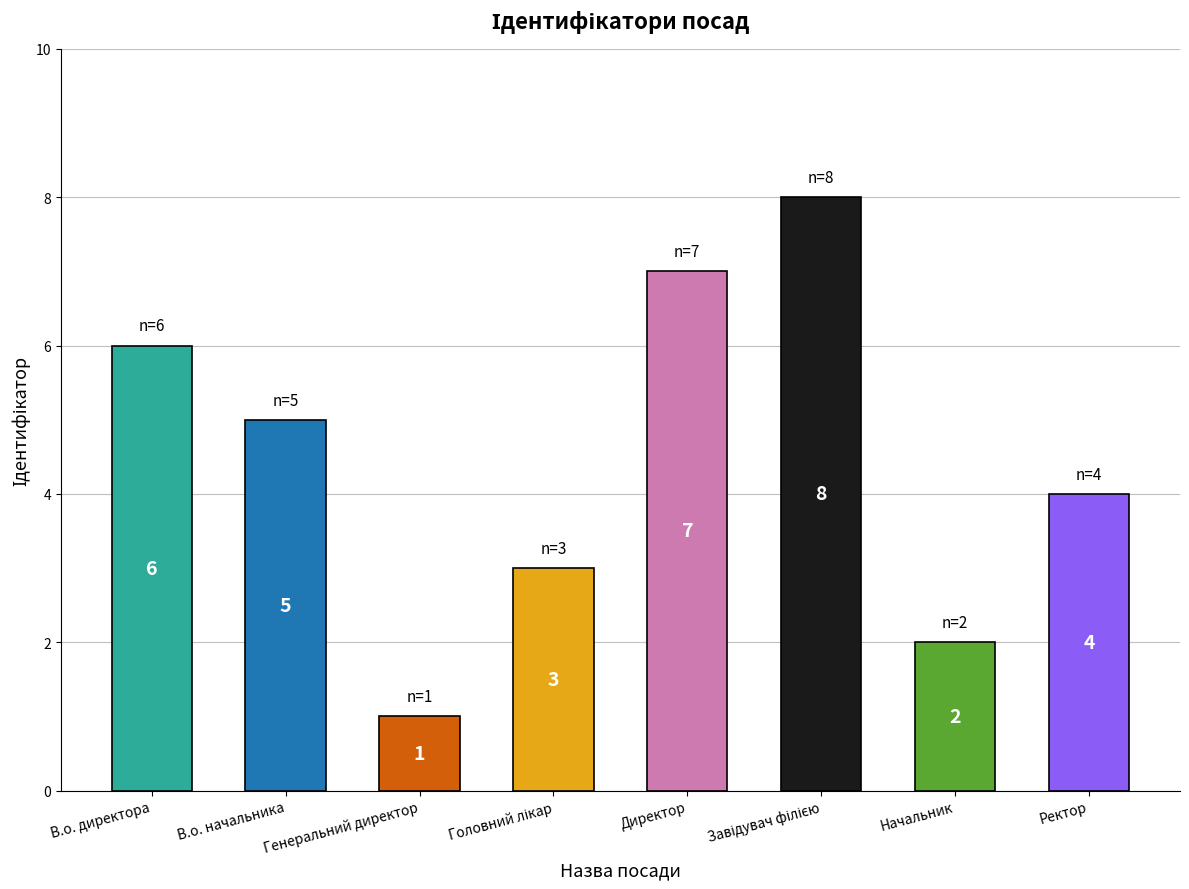

How many bars are there in total?

8